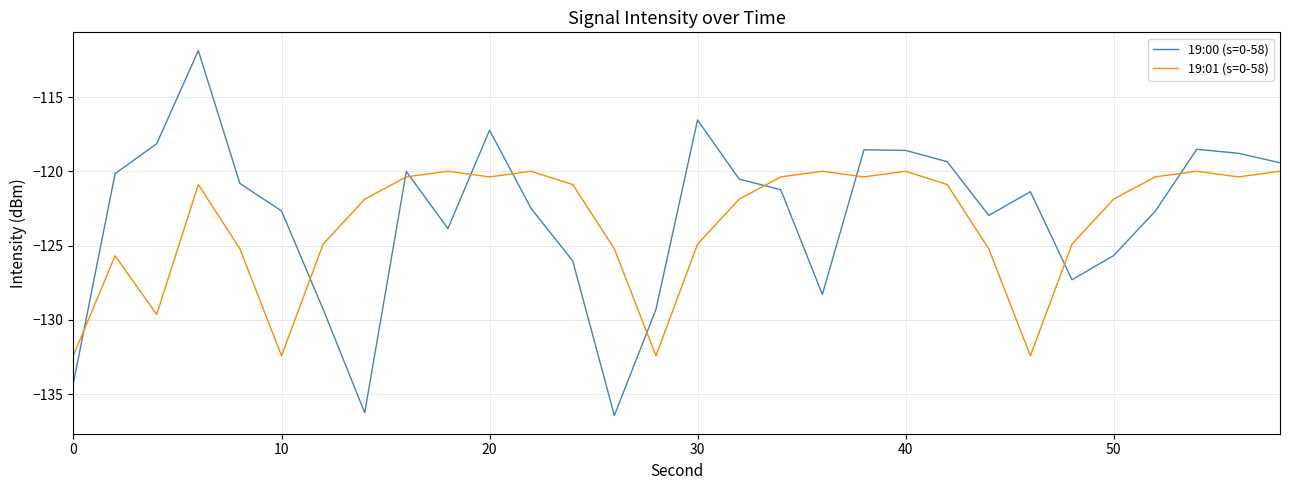

Which series ends up on top after the final intersection of 19:01 (s=0-58) and 19:00 (s=0-58)?

19:00 (s=0-58)